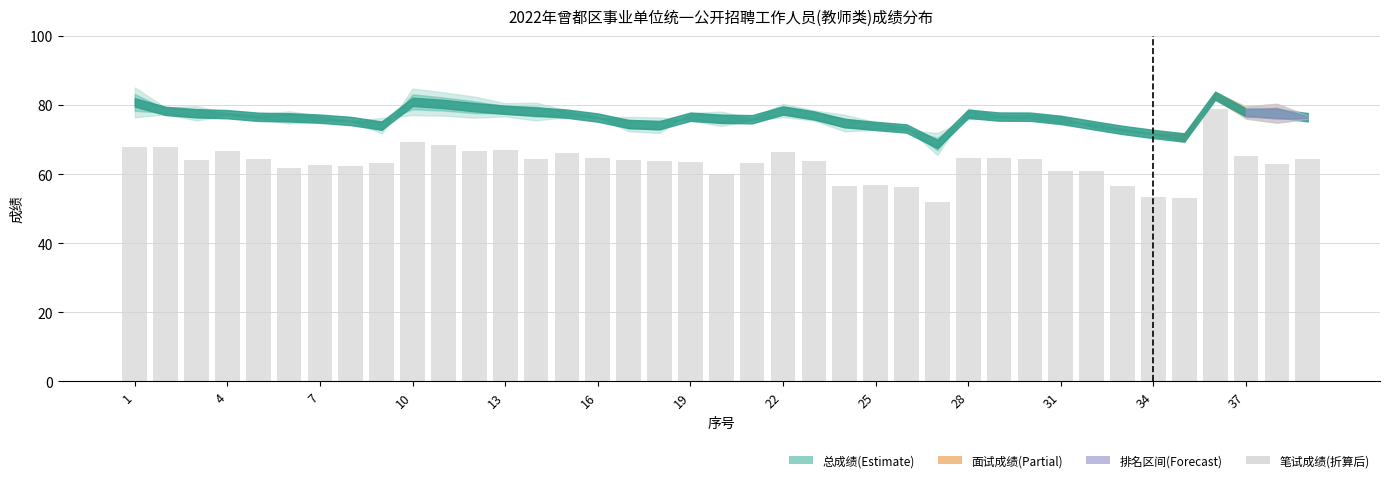

What is the value of the 32nd bar from the left?

61.0